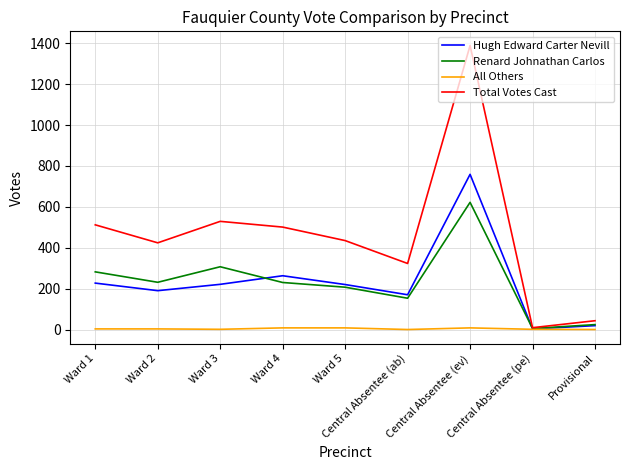

How many interior local peaks does the Hugh Edward Carter Nevill series have?

2